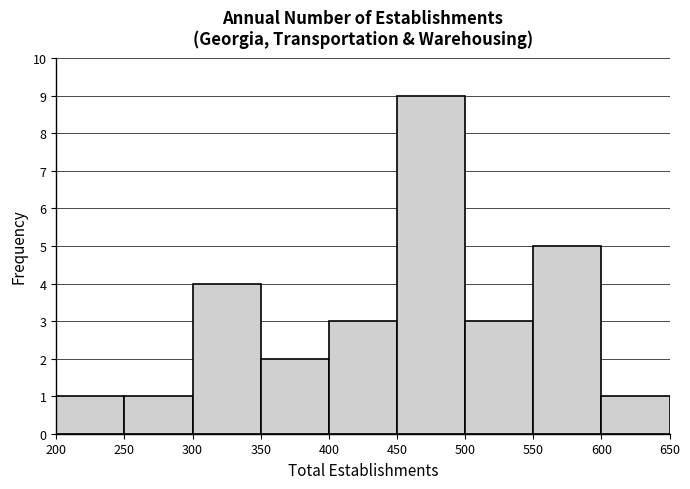

Reading left to right, list every bar in this chart as the range it spans on the x-axis followed by its height. The values are not printed on the chart, so give them approximately, as read against the axis.

200 to 250: 1
250 to 300: 1
300 to 350: 4
350 to 400: 2
400 to 450: 3
450 to 500: 9
500 to 550: 3
550 to 600: 5
600 to 650: 1